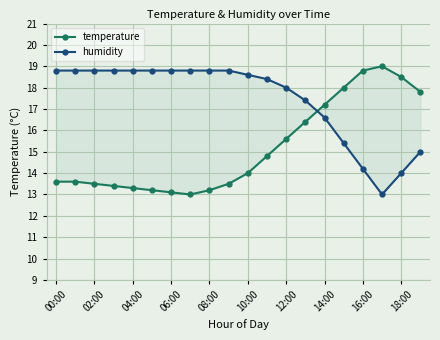

How many data points in humidity are above 18?

12